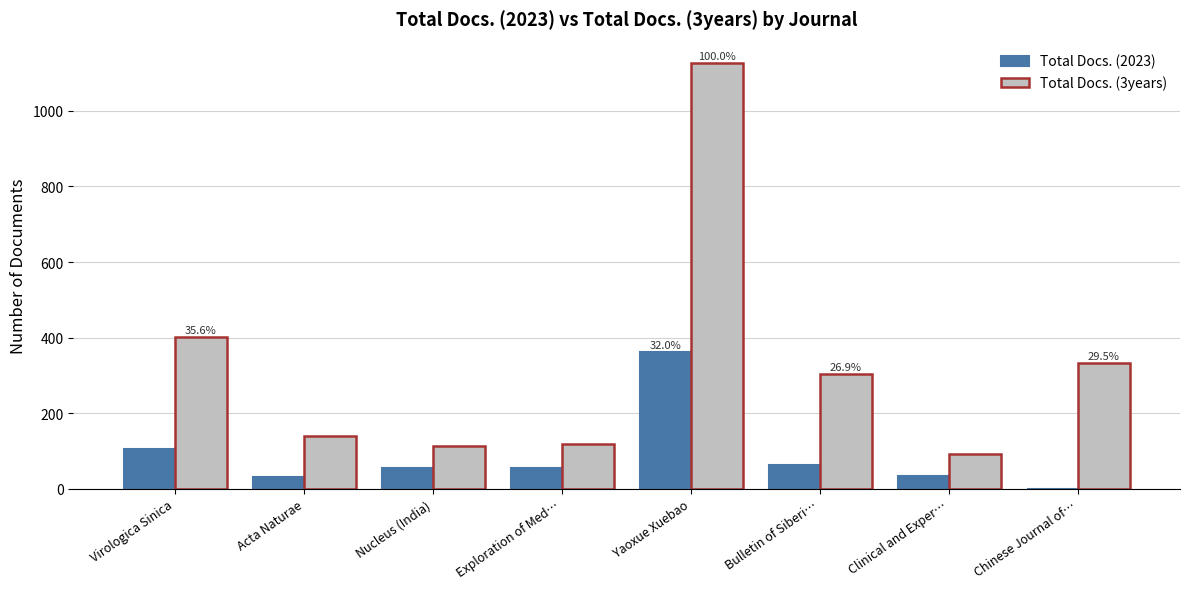

Is the value of Total Docs. (2023) at Nucleus (India) greater than the value of Total Docs. (3years) at Chinese Journal of…?

No